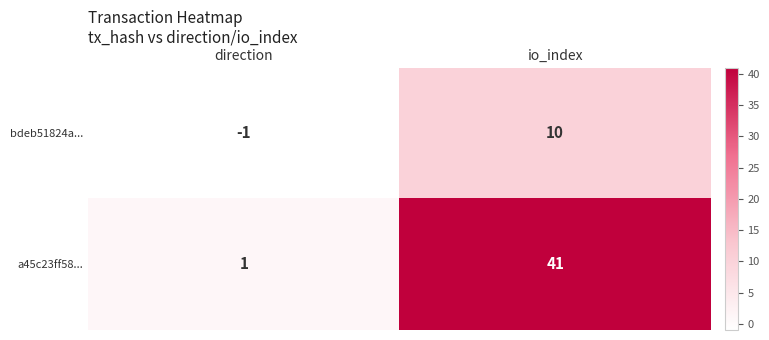

List the series in order of their peak value, lowest first.

bdeb51824a..., a45c23ff58...